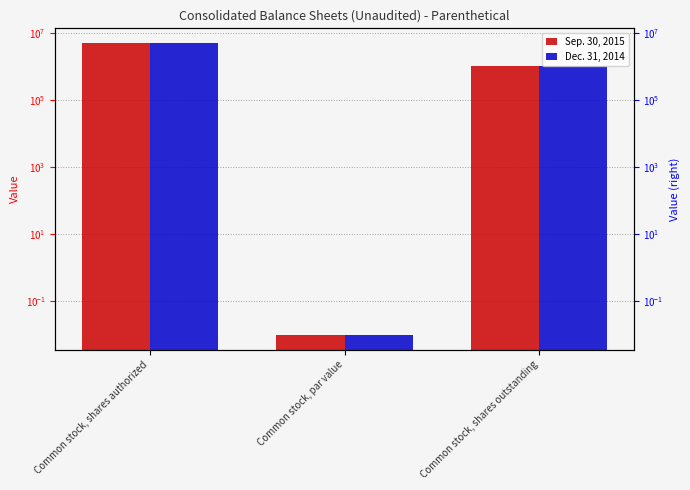

Which series has the widest spread of values?

Sep. 30, 2015